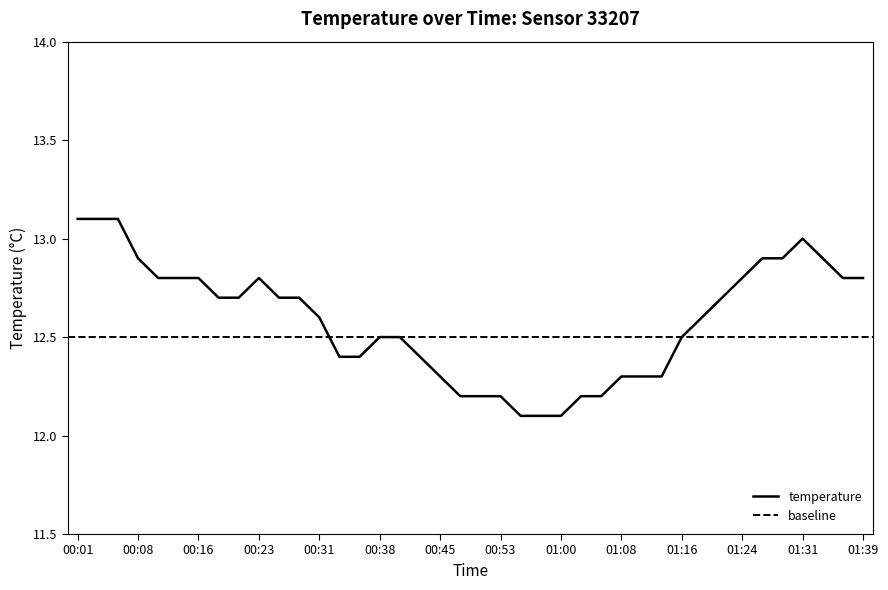

How many interior local peaks (higher than both neighbors) does the data have?

2